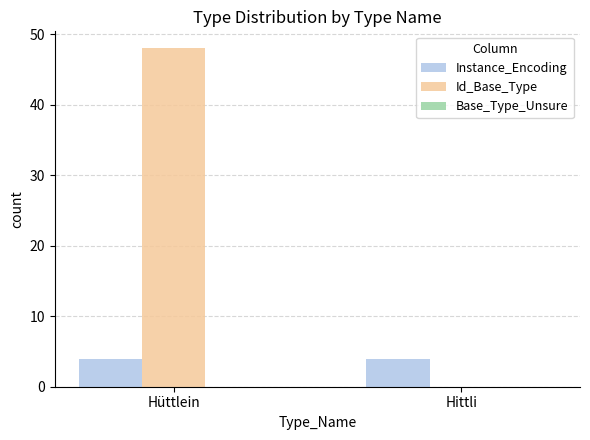

How many groups of bars are there?

2